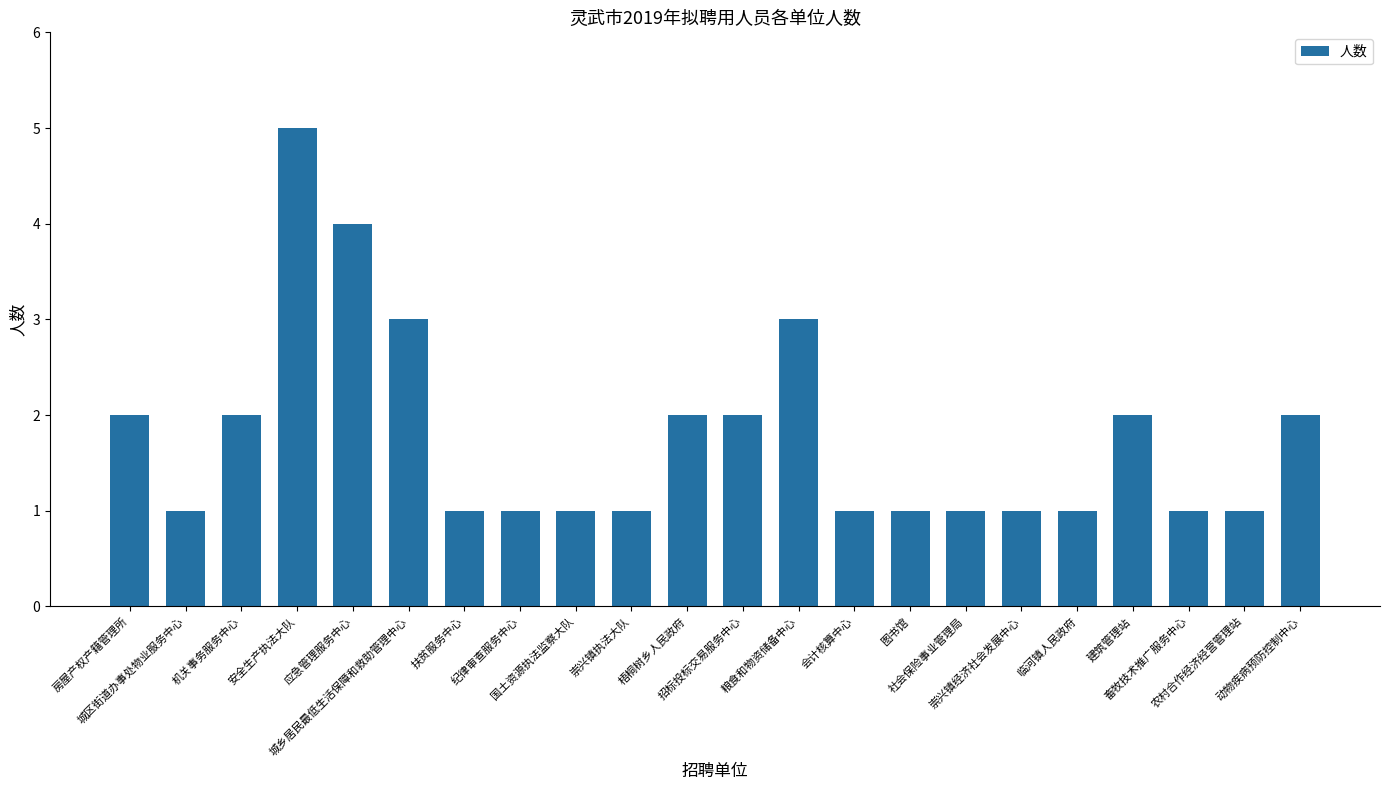

What is the value of the 7th bar from the left?

1